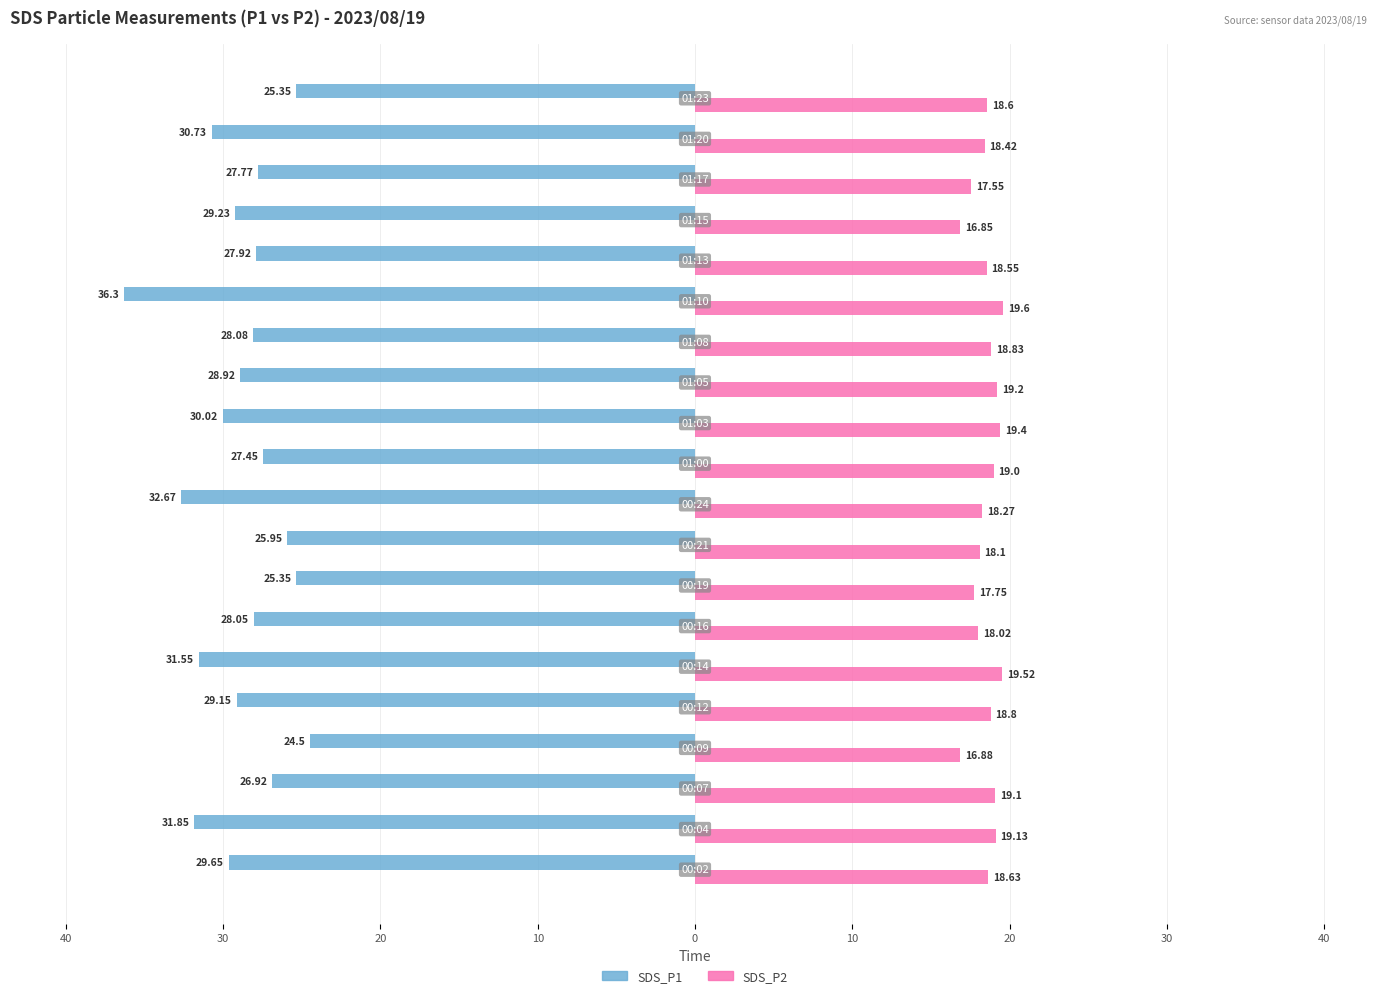

What are all the series names shown in the legend?

SDS_P1, SDS_P2